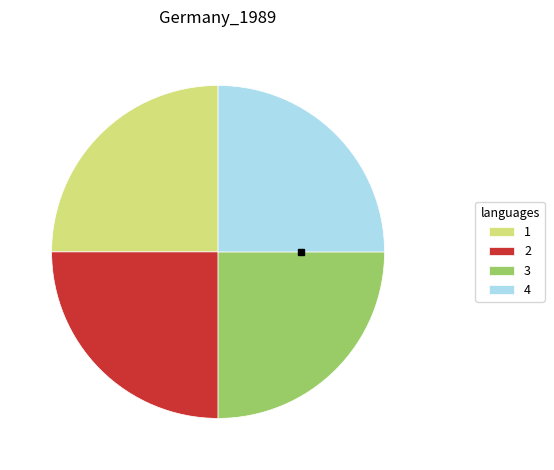

What is the ratio of the value at 2 to the value at 1?

1.0